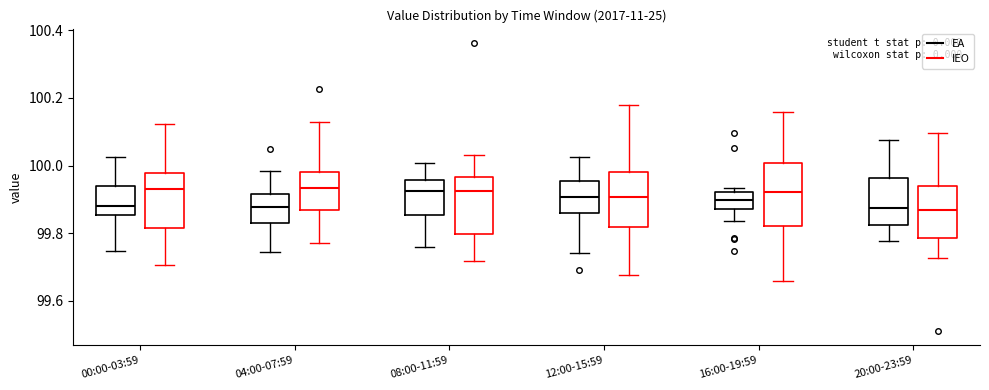

Reading left to right, read every box against the y-axis: the position of its median line, the range the box covers, and the ends of its whiskers. The values are not printed on the chart, so give them approximately, as read against the axis.

00:00-03:59 (EA): median 99.88, box 99.86 to 99.94, whiskers 99.74 to 100.02
00:00-03:59 (IEO): median 99.94, box 99.82 to 99.98, whiskers 99.70 to 100.12
04:00-07:59 (EA): median 99.88, box 99.82 to 99.92, whiskers 99.74 to 99.98
04:00-07:59 (IEO): median 99.94, box 99.86 to 99.98, whiskers 99.78 to 100.12
08:00-11:59 (EA): median 99.92, box 99.86 to 99.96, whiskers 99.76 to 100.00
08:00-11:59 (IEO): median 99.92, box 99.80 to 99.96, whiskers 99.72 to 100.02
12:00-15:59 (EA): median 99.90, box 99.86 to 99.96, whiskers 99.74 to 100.02
12:00-15:59 (IEO): median 99.90, box 99.82 to 99.98, whiskers 99.68 to 100.18
16:00-19:59 (EA): median 99.90, box 99.88 to 99.92, whiskers 99.84 to 99.94
16:00-19:59 (IEO): median 99.92, box 99.82 to 100.00, whiskers 99.66 to 100.16
20:00-23:59 (EA): median 99.88, box 99.82 to 99.96, whiskers 99.78 to 100.08
20:00-23:59 (IEO): median 99.86, box 99.78 to 99.94, whiskers 99.72 to 100.10